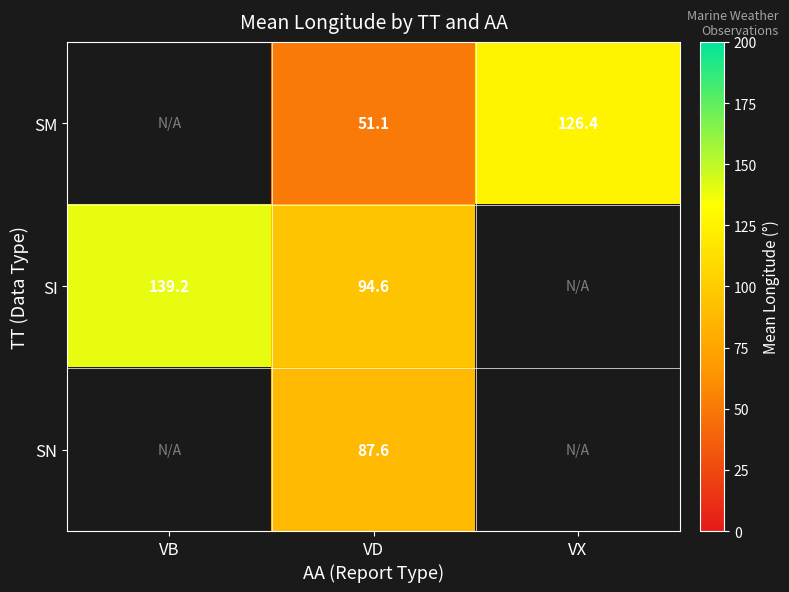

Is it true that SI equals 42.6 at VB?

False